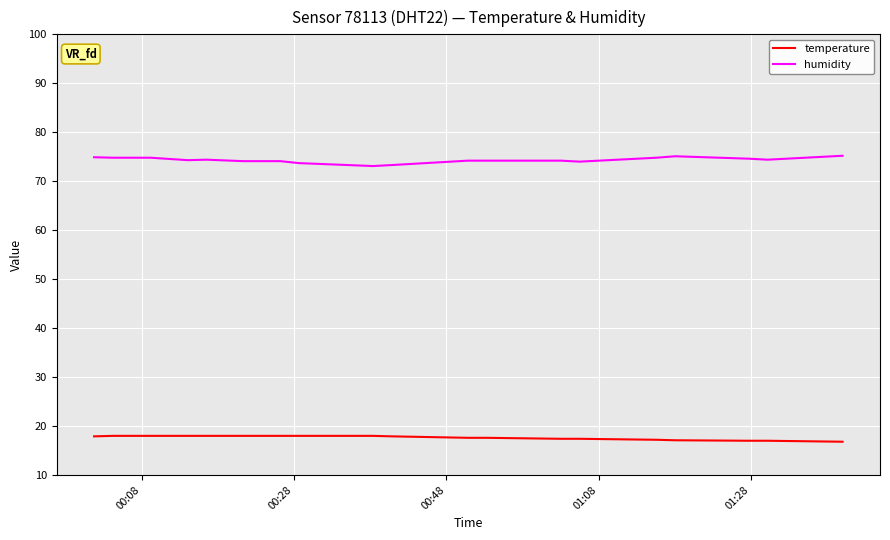

What is the greatest value displayed?

75.2